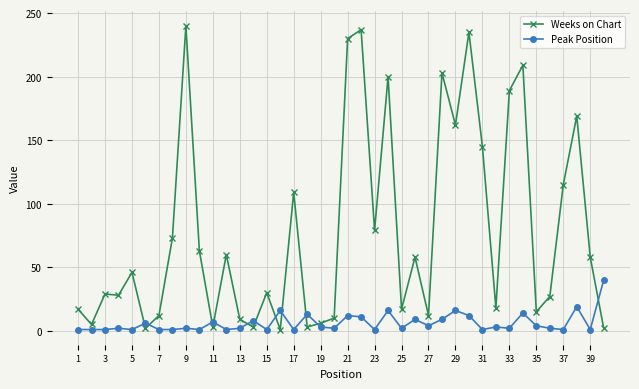

True or false: Peak Position has more than 2 interior local peaks.

True